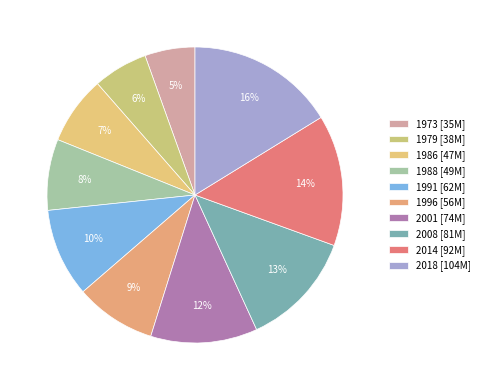

True or false: 2001 accounts for 1% of the total.

False